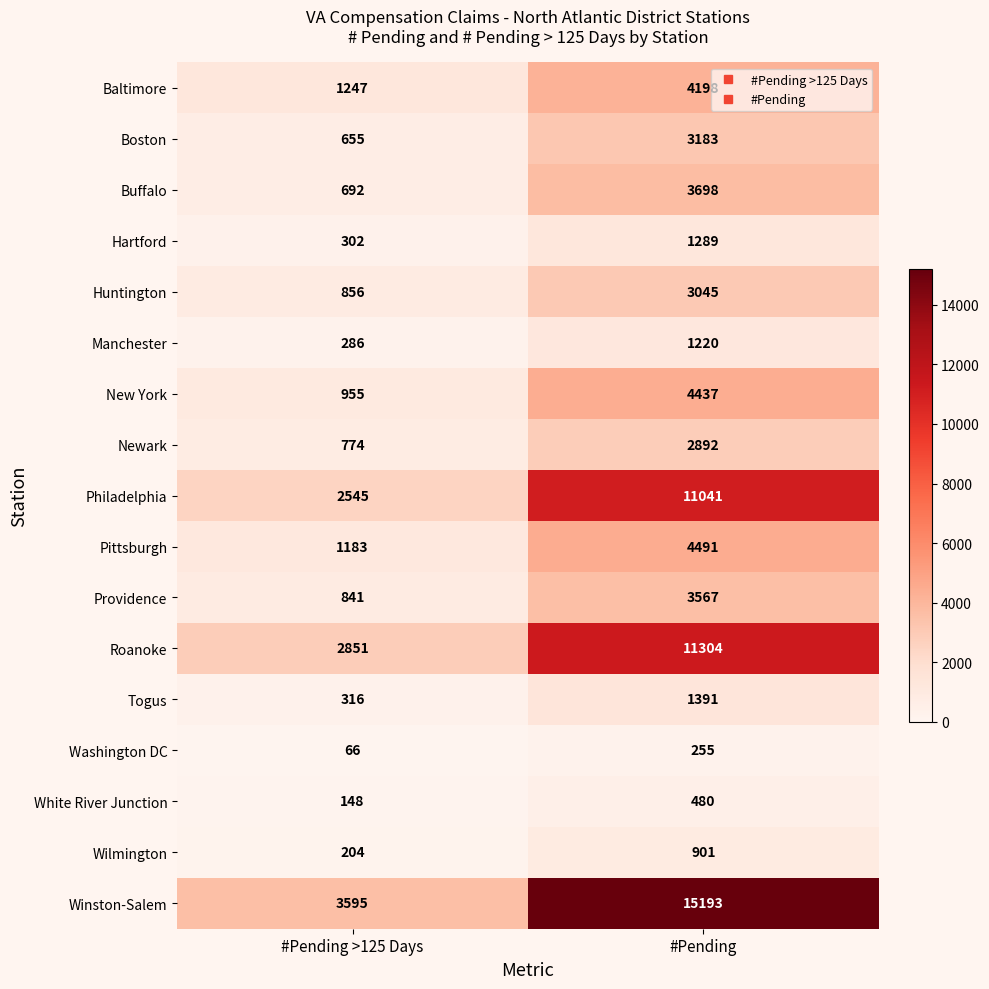

What value does the Roanoke series have at #Pending >125 Days?

2851